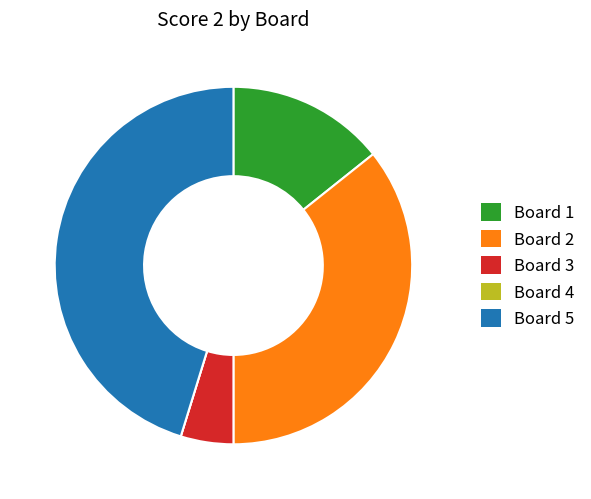

Is there any slice that represents more than half of the pie?

No